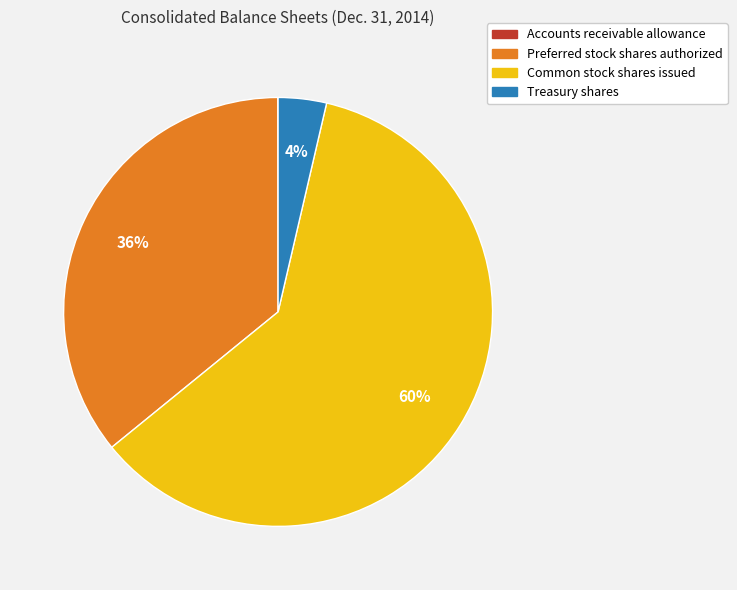

Is the sum of Common stock shares issued and Preferred stock shares authorized greater than half?

Yes